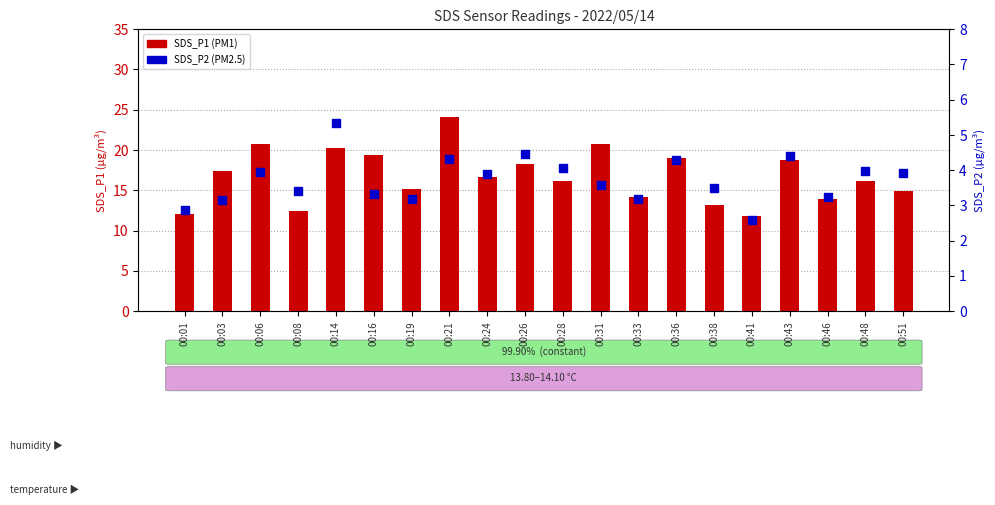

Which series contains the lowest Y value?

SDS_P2